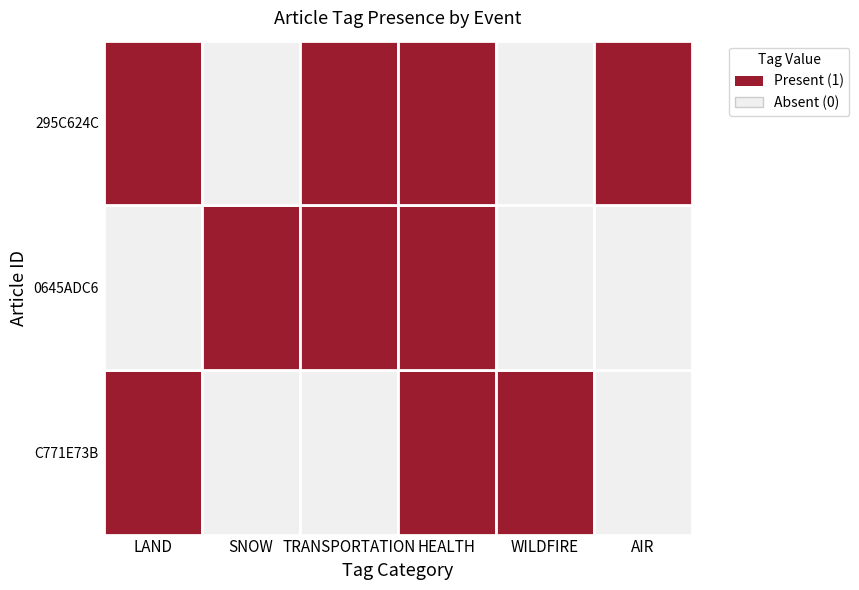

Which series has the largest range (max minus min)?

LAND